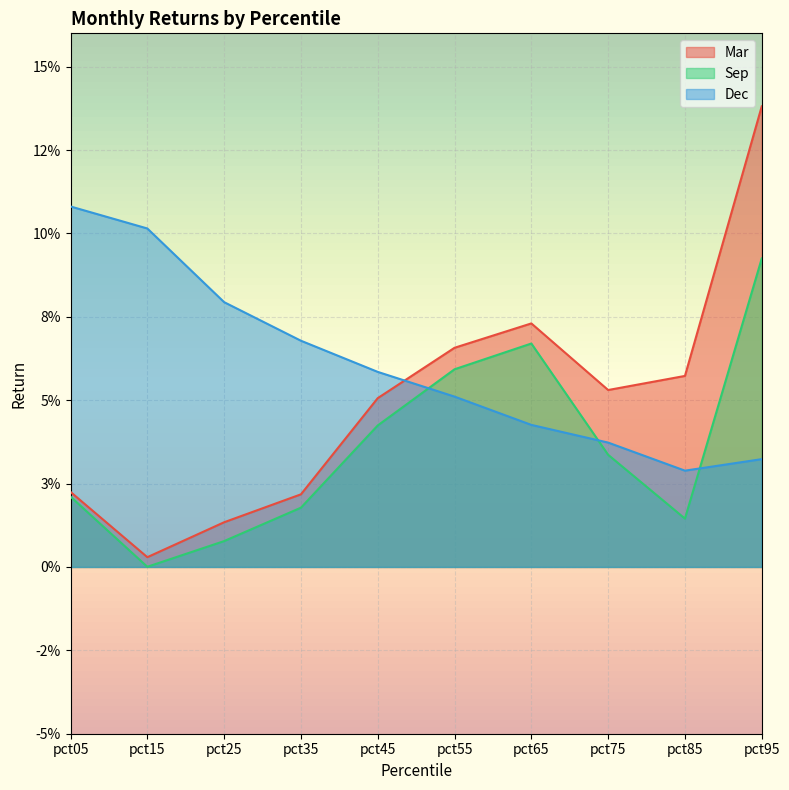

Reading left to right, transcribe all the data shown in this chart.

Mar: pct05=0.0	pct15=0.0	pct25=0.0	pct35=0.0	pct45=0.1	pct55=0.1	pct65=0.1	pct75=0.1	pct85=0.1	pct95=0.1
Sep: pct05=0.0	pct15=0.0	pct25=0.0	pct35=0.0	pct45=0.0	pct55=0.1	pct65=0.1	pct75=0.0	pct85=0.0	pct95=0.1
Dec: pct05=0.1	pct15=0.1	pct25=0.1	pct35=0.1	pct45=0.1	pct55=0.1	pct65=0.0	pct75=0.0	pct85=0.0	pct95=0.0